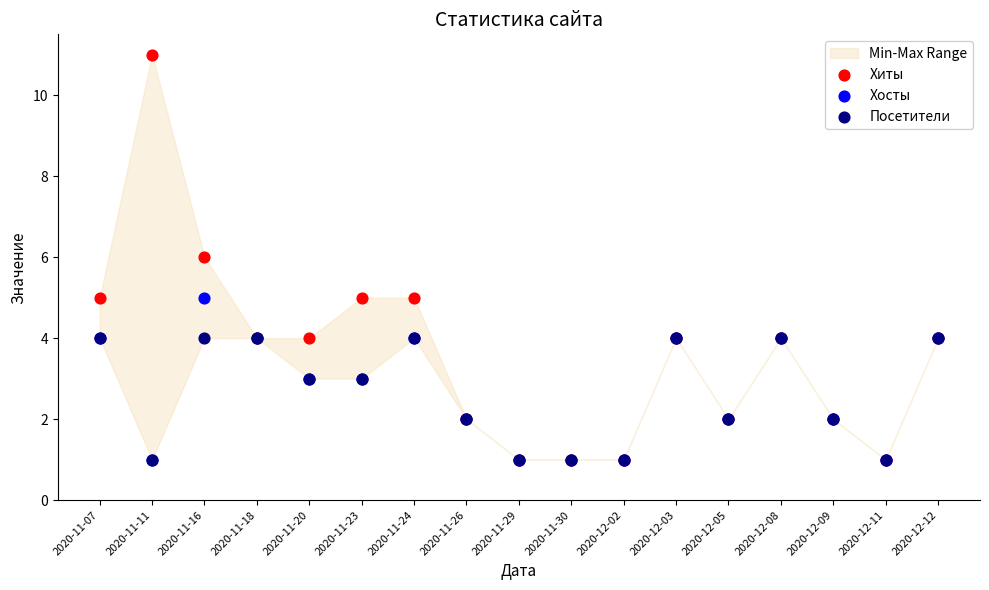

Which series has the widest spread of Y values?

Хиты